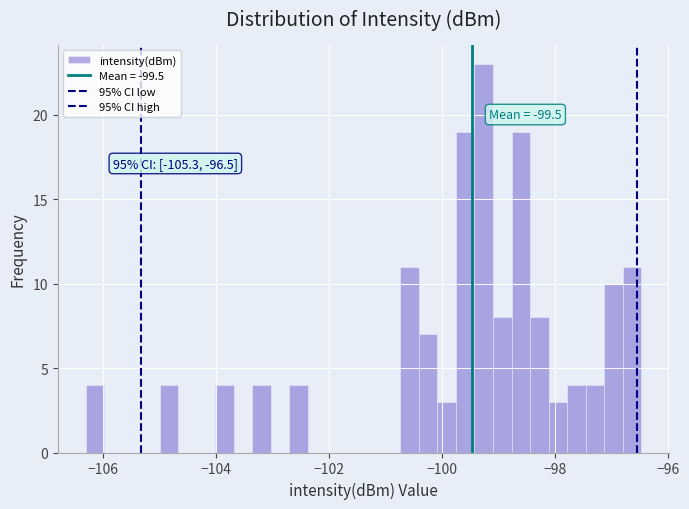

Around what value on the x-axis is the tallest bar? Give the approximate position of its centre, as read against the axis.

-99.2